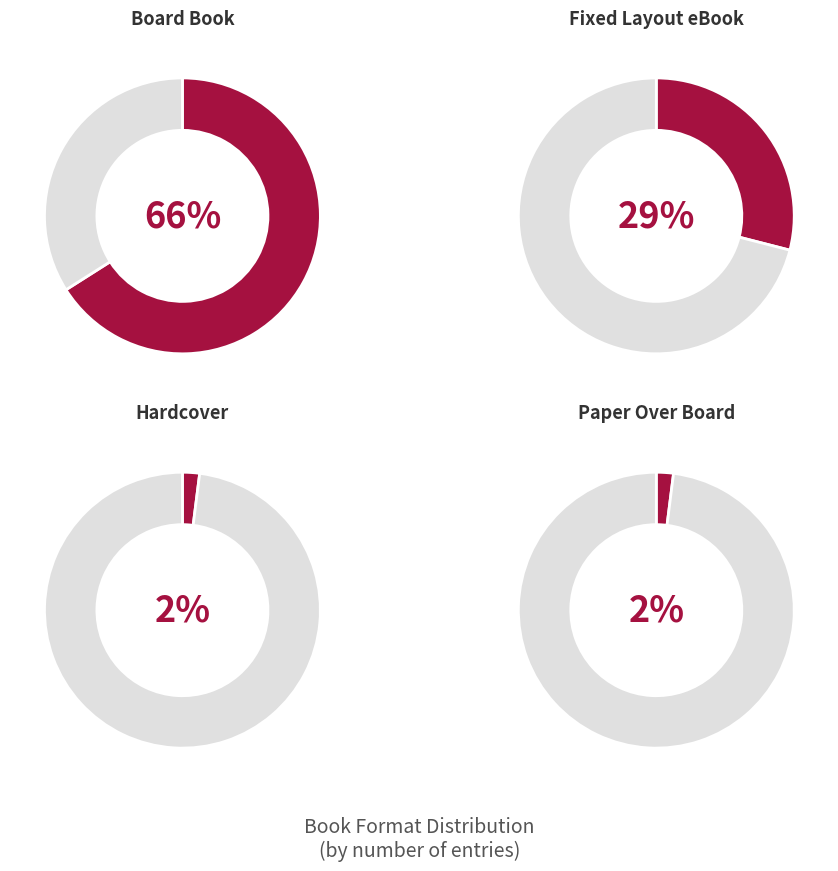

Rank the categories by value from highest to lowest.

Board Book, Fixed Layout eBook, Hardcover, Paper Over Board